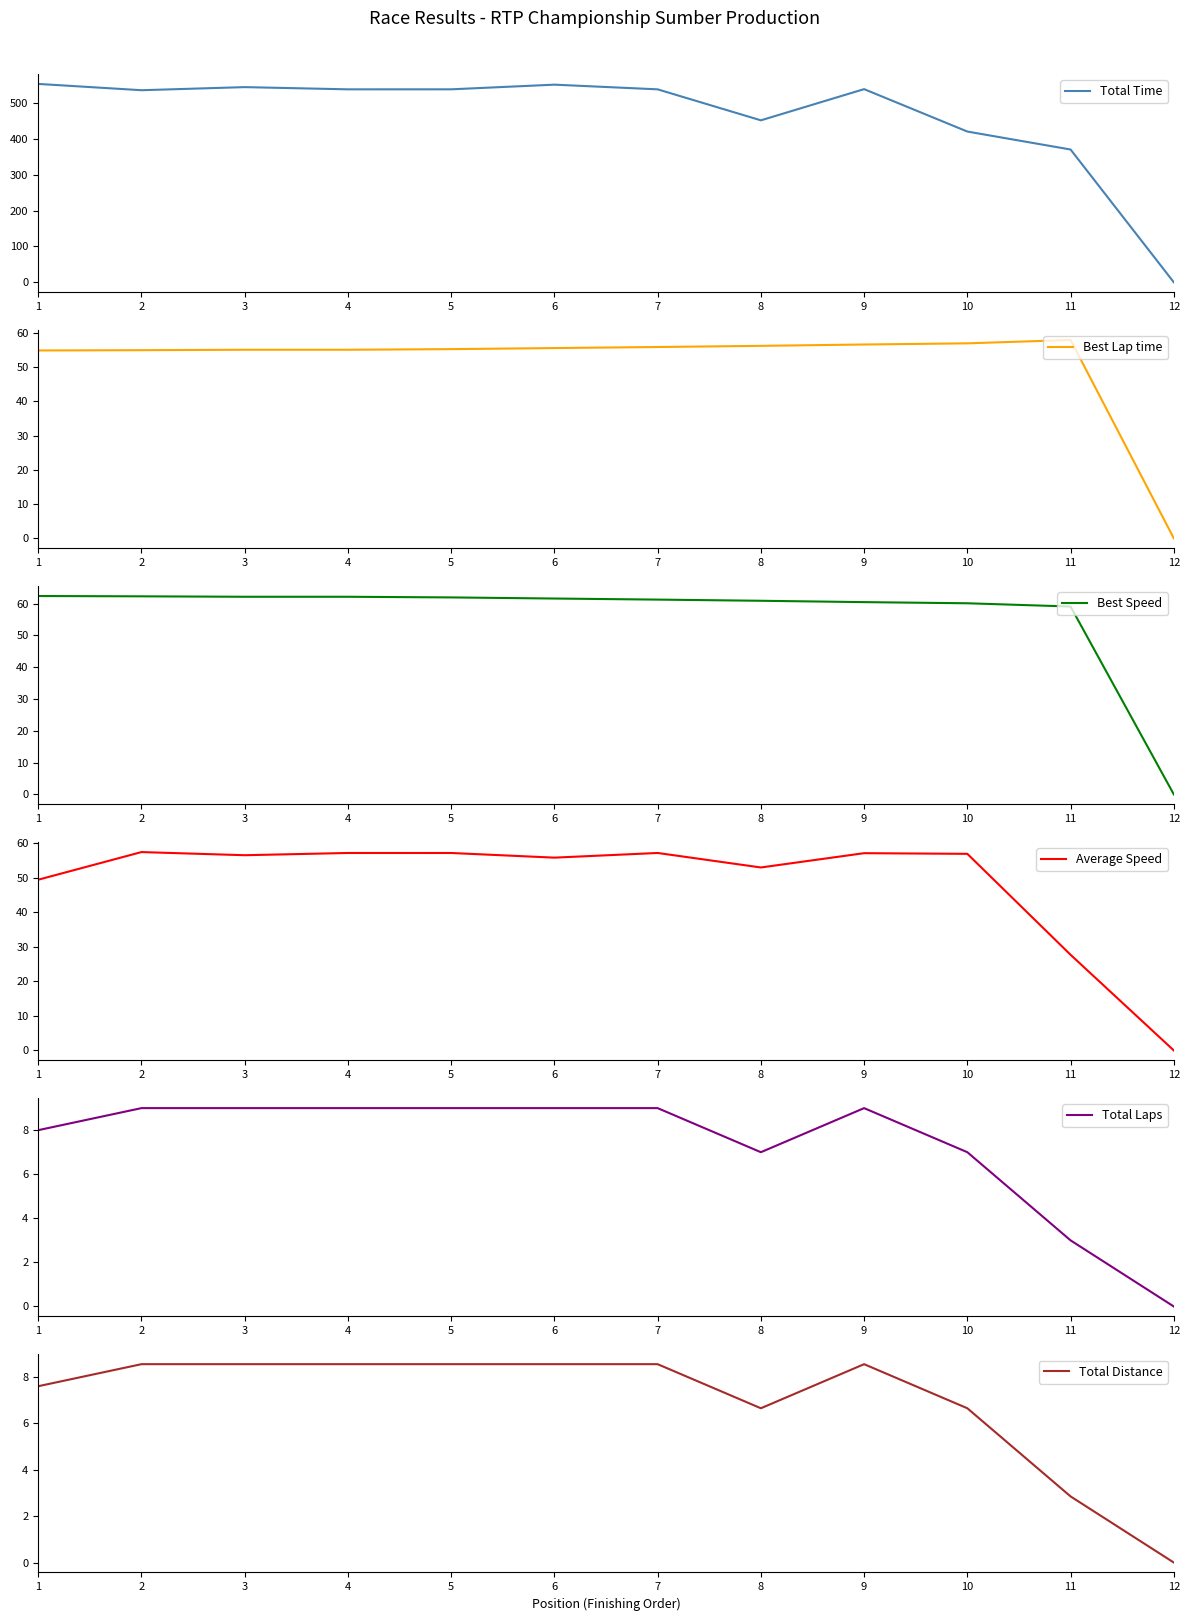

Rank the series at 10 from lowest to highest value.

Total Distance, Total Laps, Best Lap time, Average Speed, Best Speed, Total Time